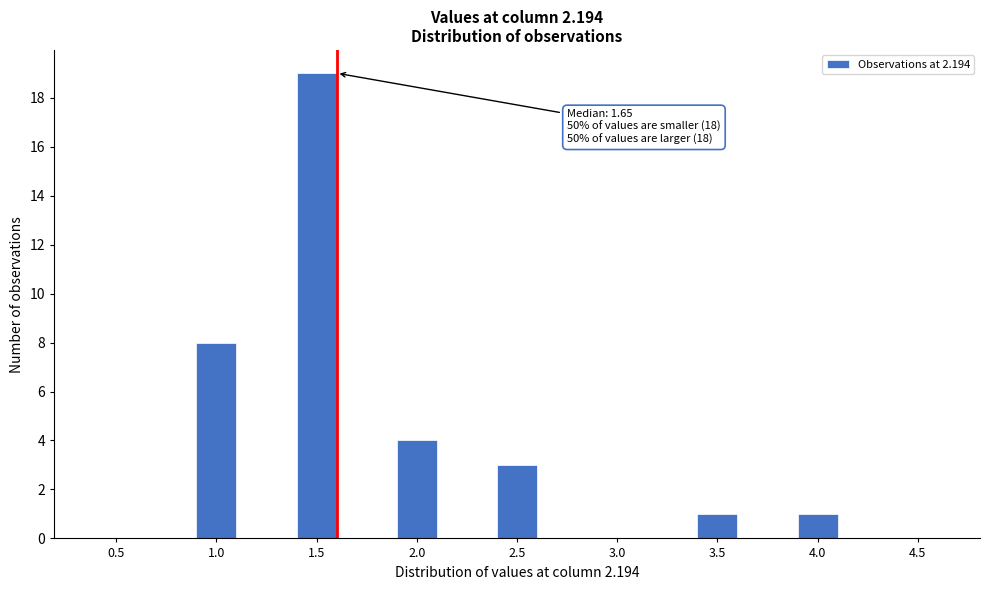

Reading left to right, transcribe all the data shown in this chart.

0.5=0	1.0=8	1.5=19	2.0=4	2.5=3	3.0=0	3.5=1	4.0=1	4.5=0